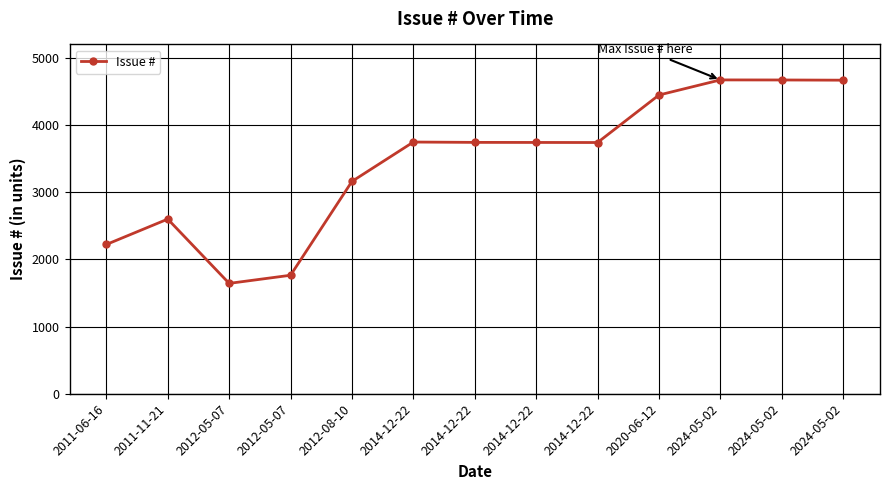

Reading left to right, list all the values displayed in this chart.

2222	2600	1643	1764	3161	3747	3742	3741	3740	4447	4672	4671	4668